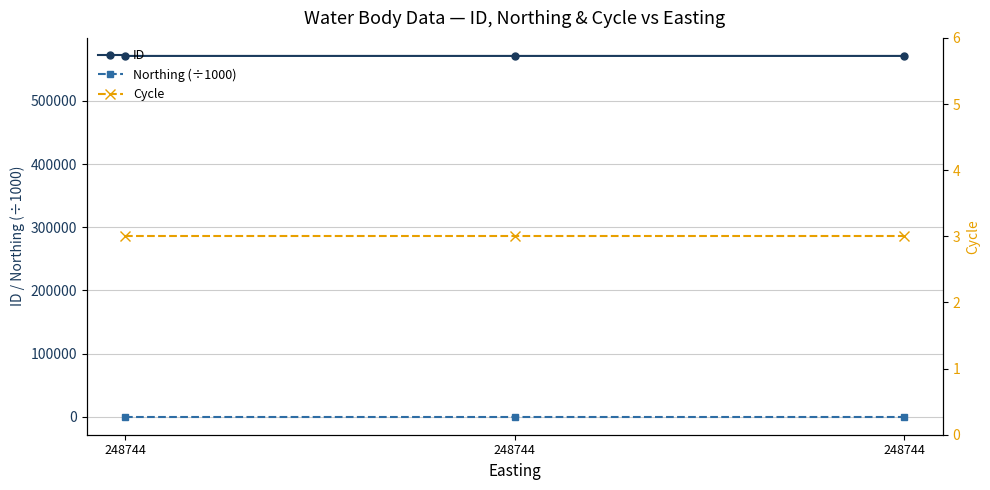

What is the difference between the highest and lowest values at 248744?

571126.0